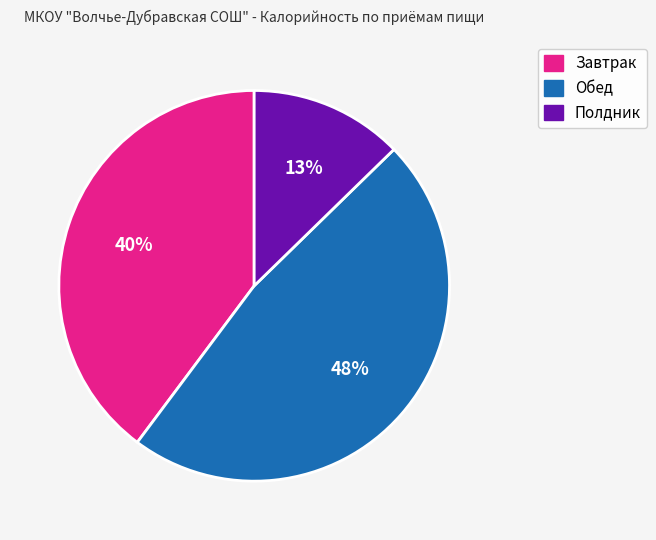

Is there any slice that represents more than half of the pie?

No